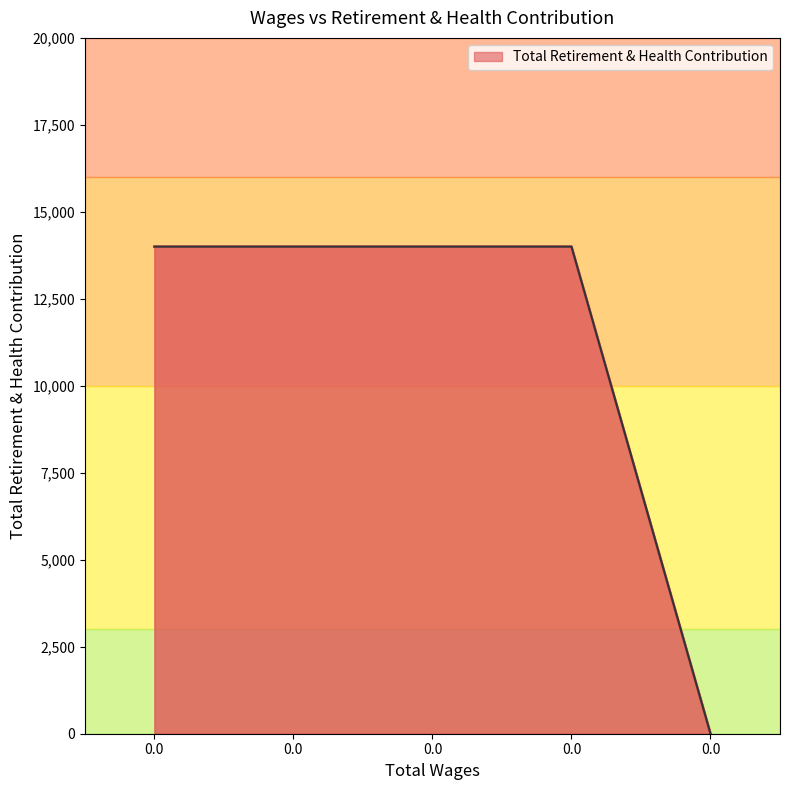

What is the sum of all values?

56000